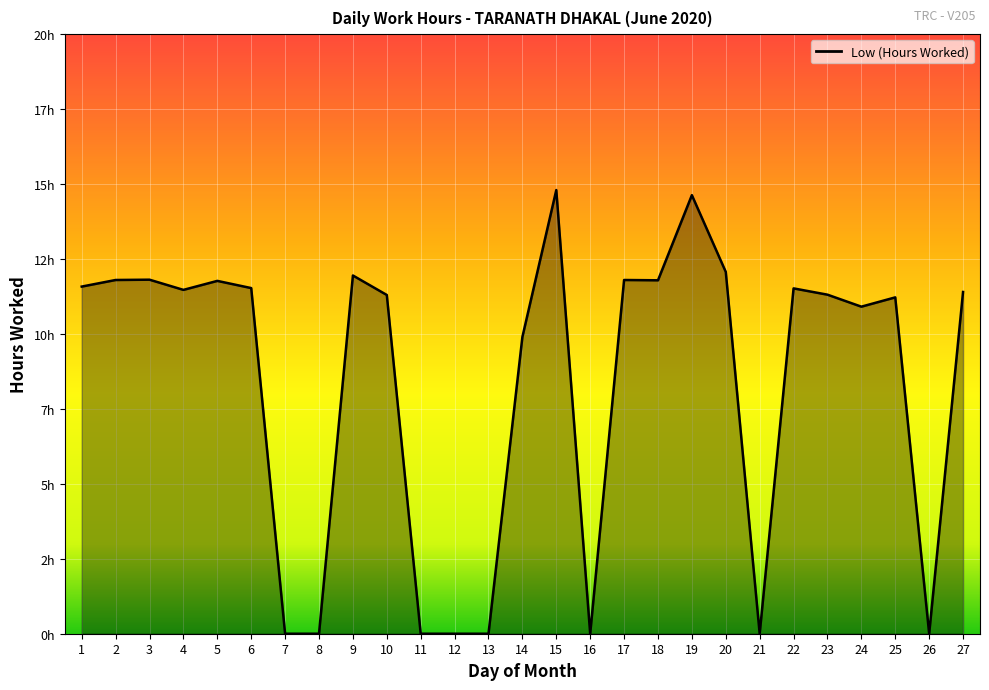

Does the chart have visible grid lines?

Yes